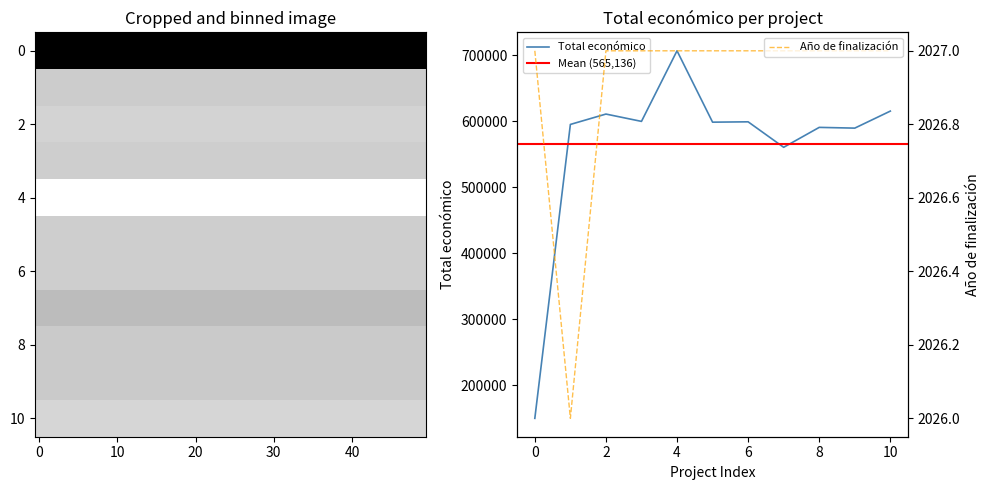

True or false: Año de finalización has a value of 3533 at 2024.

False